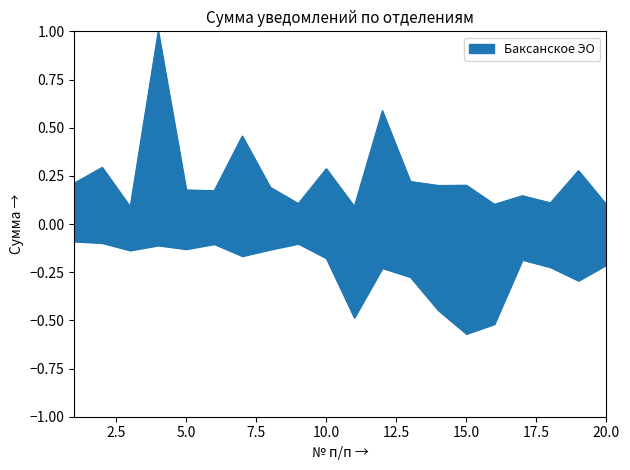

How many lines are shown in the chart?

2